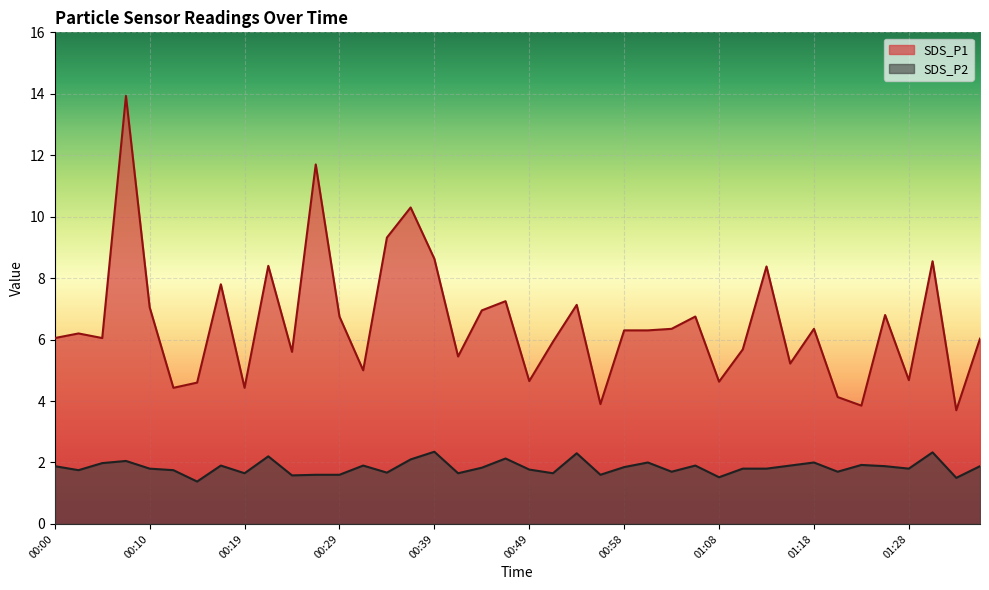

Reading left to right, what are all the values shown in this chart?

SDS_P1: 00:00=6.0	00:02=6.2	00:05=6.0	00:07=13.9	00:10=7.0	00:12=4.4	00:15=4.6	00:17=7.8	00:19=4.4	00:22=8.4	00:24=5.6	00:27=11.7	00:29=6.8	00:32=5.0	00:34=9.3	00:36=10.3	00:39=8.6	00:41=5.5	00:44=7.0	00:46=7.2	00:49=4.7	00:51=5.9	00:53=7.1	00:56=3.9	00:58=6.3	01:01=6.3	01:03=6.3	01:06=6.8	01:08=4.6	01:11=5.7	01:13=8.4	01:16=5.2	01:18=6.3	01:20=4.1	01:23=3.9	01:26=6.8	01:28=4.7	01:31=8.6	01:33=3.7	01:36=6.0
SDS_P2: 00:00=1.9	00:02=1.8	00:05=2.0	00:07=2.0	00:10=1.8	00:12=1.8	00:15=1.4	00:17=1.9	00:19=1.6	00:22=2.2	00:24=1.6	00:27=1.6	00:29=1.6	00:32=1.9	00:34=1.7	00:36=2.1	00:39=2.4	00:41=1.6	00:44=1.8	00:46=2.1	00:49=1.8	00:51=1.6	00:53=2.3	00:56=1.6	00:58=1.9	01:01=2.0	01:03=1.7	01:06=1.9	01:08=1.5	01:11=1.8	01:13=1.8	01:16=1.9	01:18=2.0	01:20=1.7	01:23=1.9	01:26=1.9	01:28=1.8	01:31=2.3	01:33=1.5	01:36=1.9